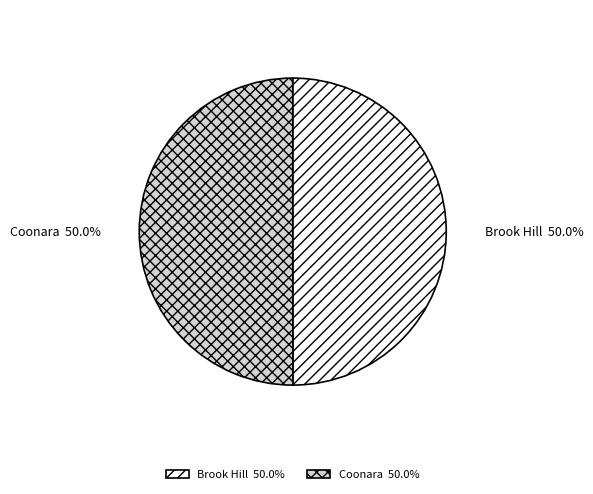

True or false: Coonara accounts for 62% of the total.

False